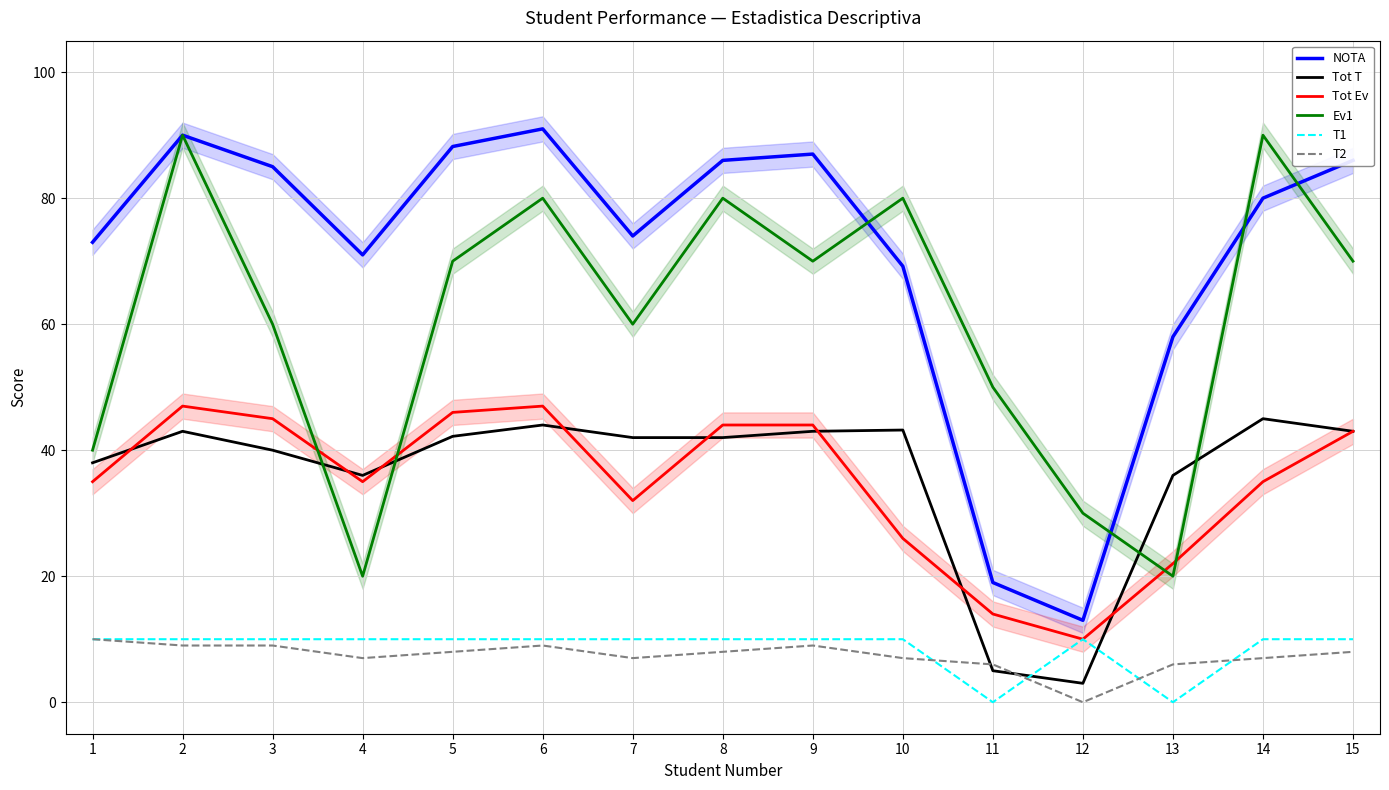

True or false: NOTA has more than 0 points higher than both neighbors.

True